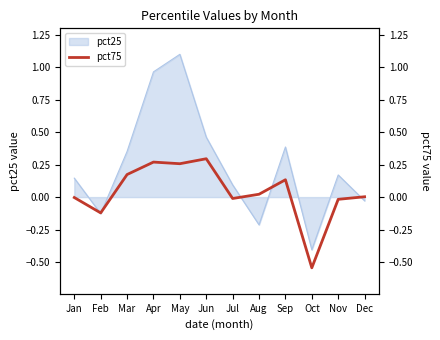

At which category does the chart reach its minimum across all series?

Oct